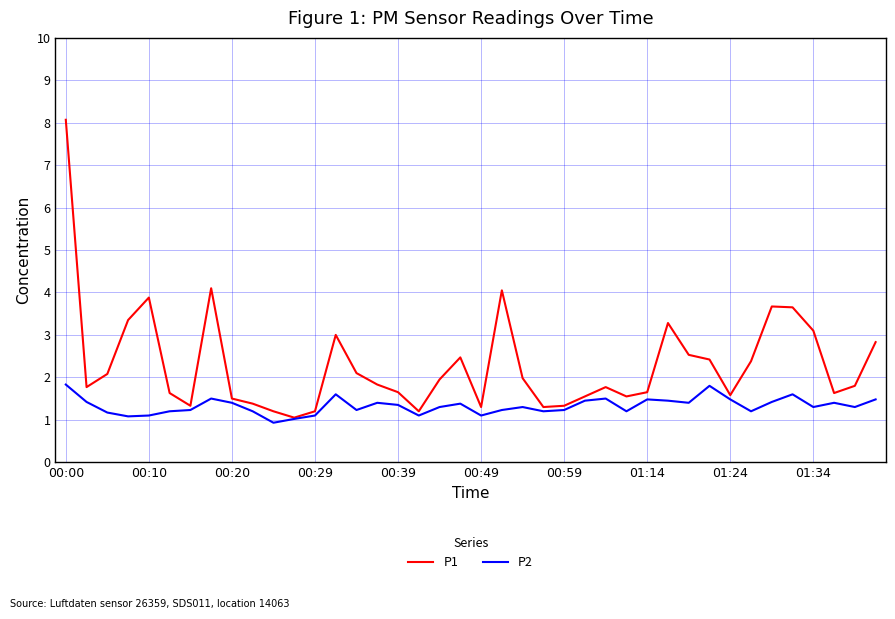

Rank the series by their maximum value, from lowest to highest.

P2, P1